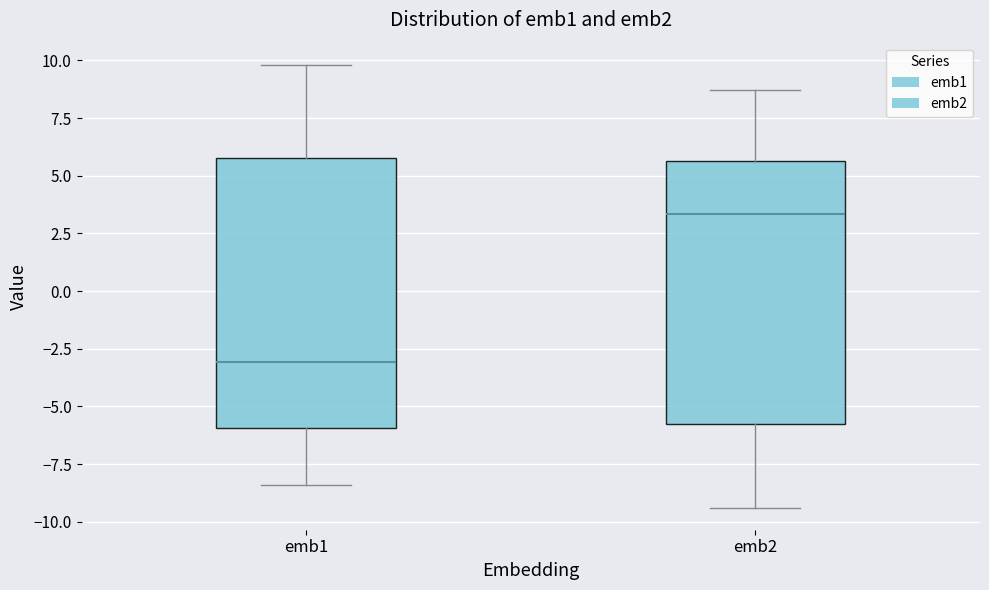

Reading left to right, transcribe this box plot: for each box, give where its median line is, the range the box spans, and where its two whiskers end, as read against the y-axis. The values are not printed on the chart, so give them approximately, as read against the axis.

emb1: median -3.0, box -6.0 to 6.0, whiskers -8.5 to 10.0
emb2: median 3.5, box -5.5 to 5.5, whiskers -9.5 to 8.5